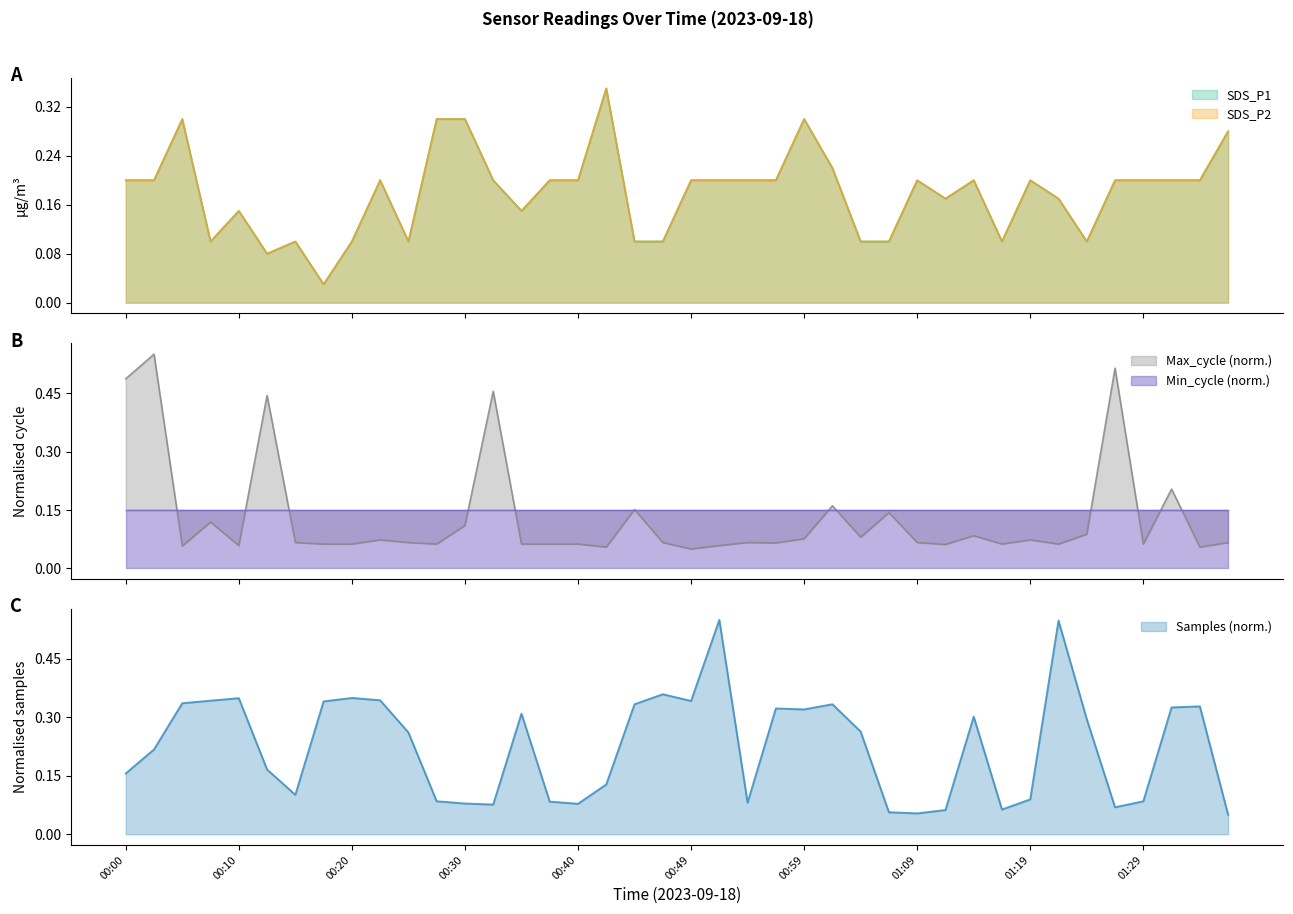

True or false: SDS_P1 and Samples intersect in this chart.

True